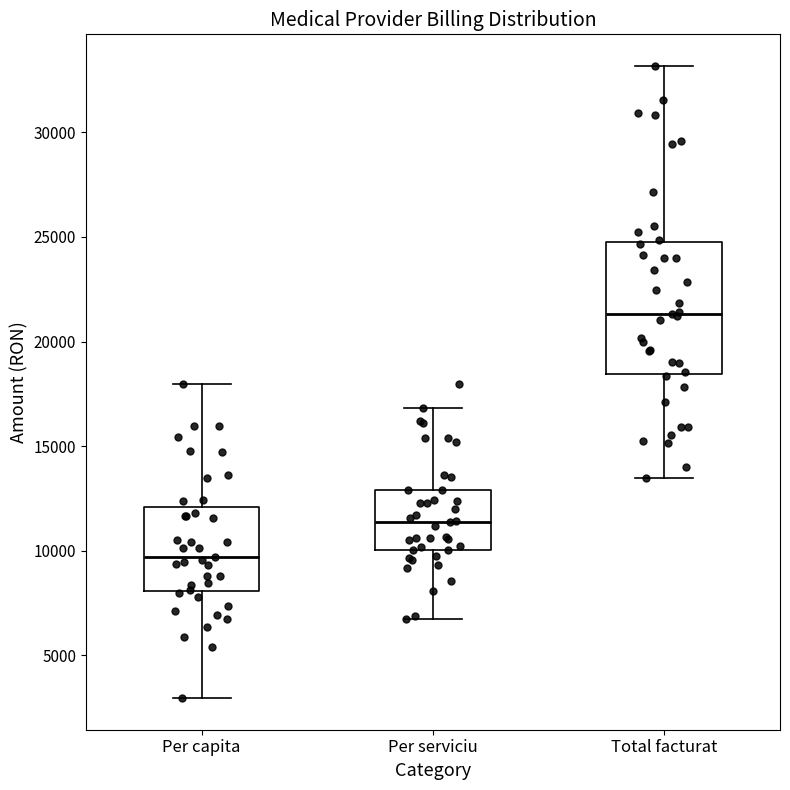

Reading left to right, transcribe this box plot: for each box, give where its median line is, the range the box spans, and where its two whiskers end, as read against the y-axis. The values are not printed on the chart, so give them approximately, as read against the axis.

Per capita: median 9500, box 8000 to 12000, whiskers 3000 to 18000
Per serviciu: median 11500, box 10000 to 13000, whiskers 6500 to 17000
Total facturat: median 21500, box 18500 to 25000, whiskers 13500 to 33000